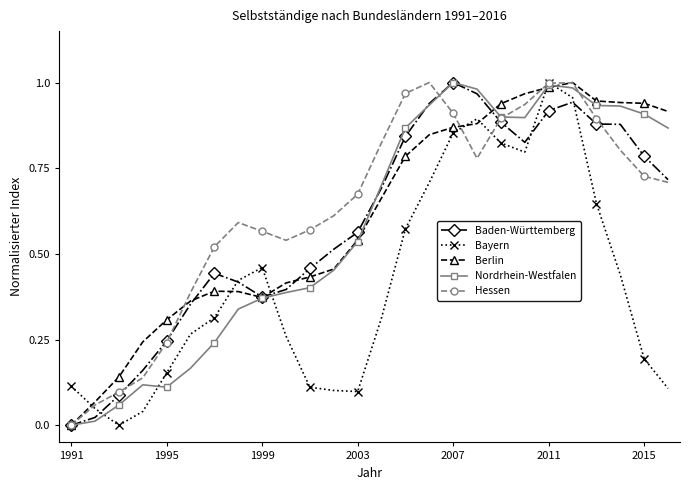

True or false: Nordrhein-Westfalen has more than 0 points higher than both neighbors.

True